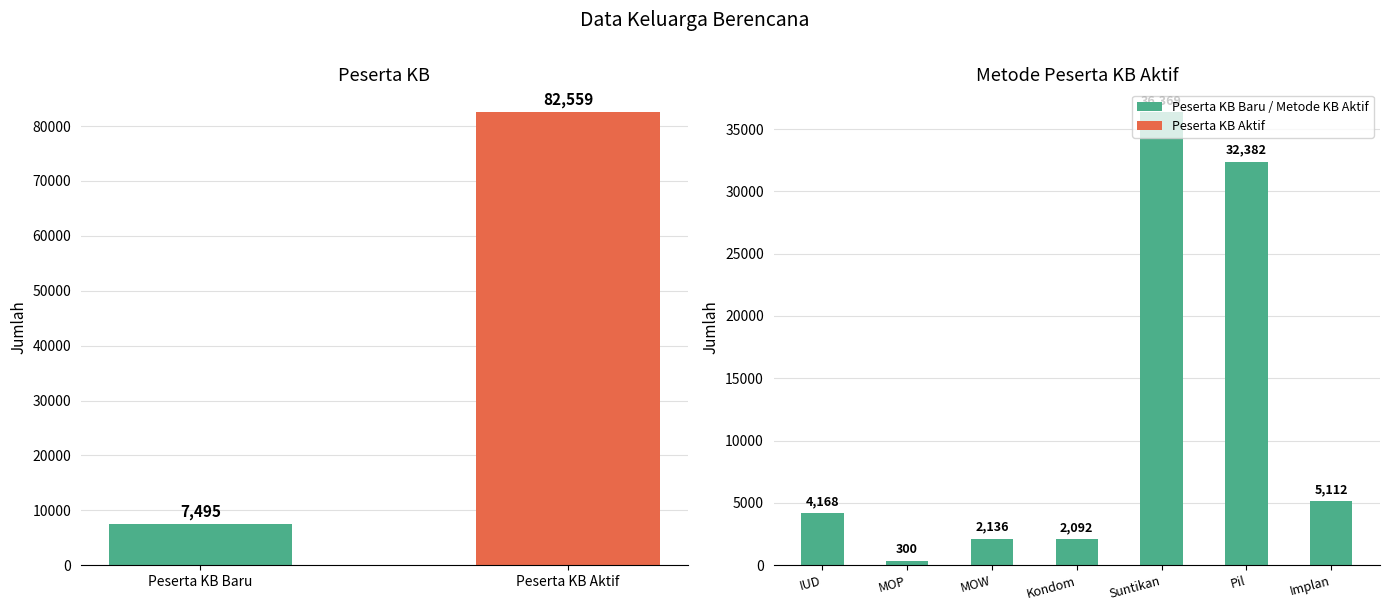

What is the smallest value displayed?

300